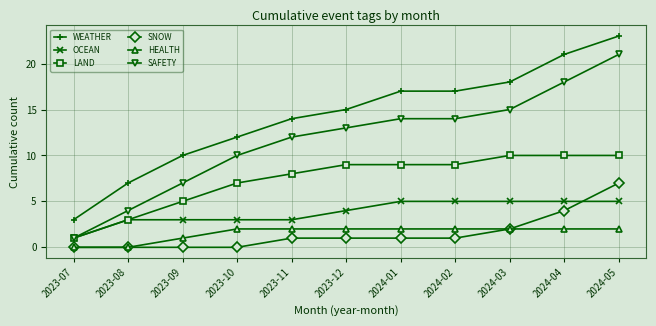

Does the chart display data point markers on the line(s)?

Yes